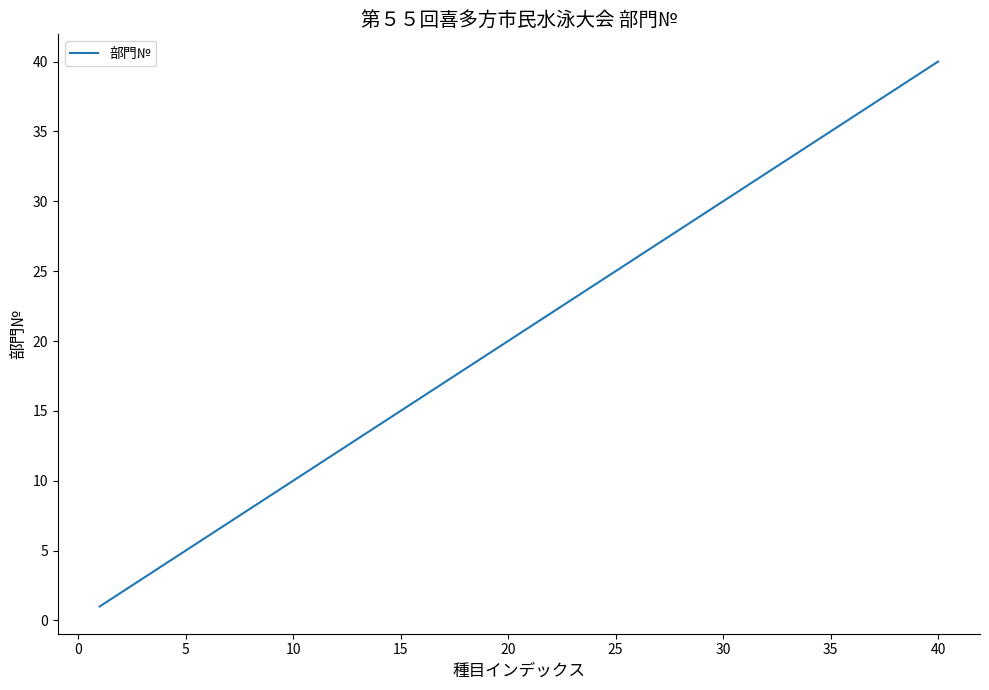

True or false: there are more than 1 points higher than both neighbors.

False